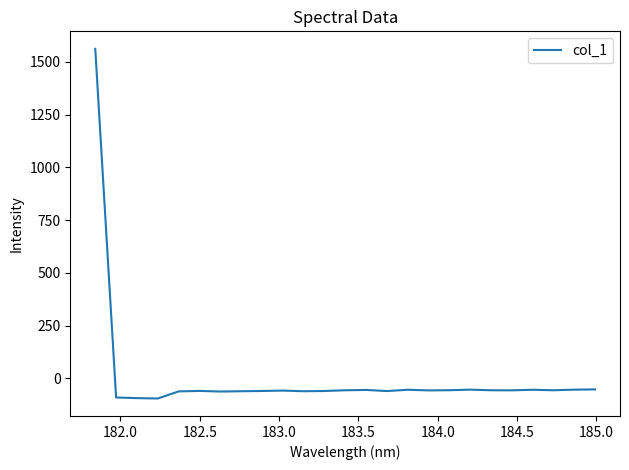

What is the smallest value displayed?

-94.8